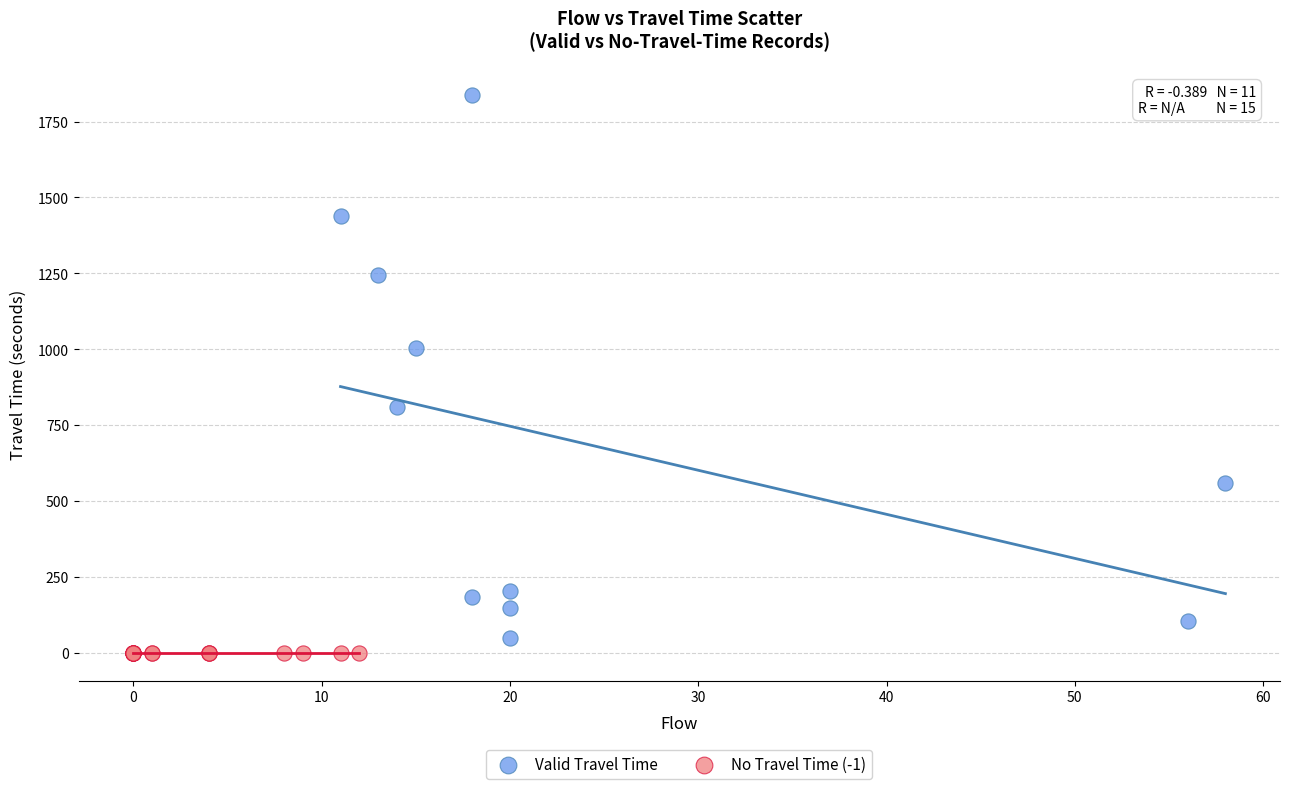

Which series reaches the maximum Y coordinate?

Valid Travel Time